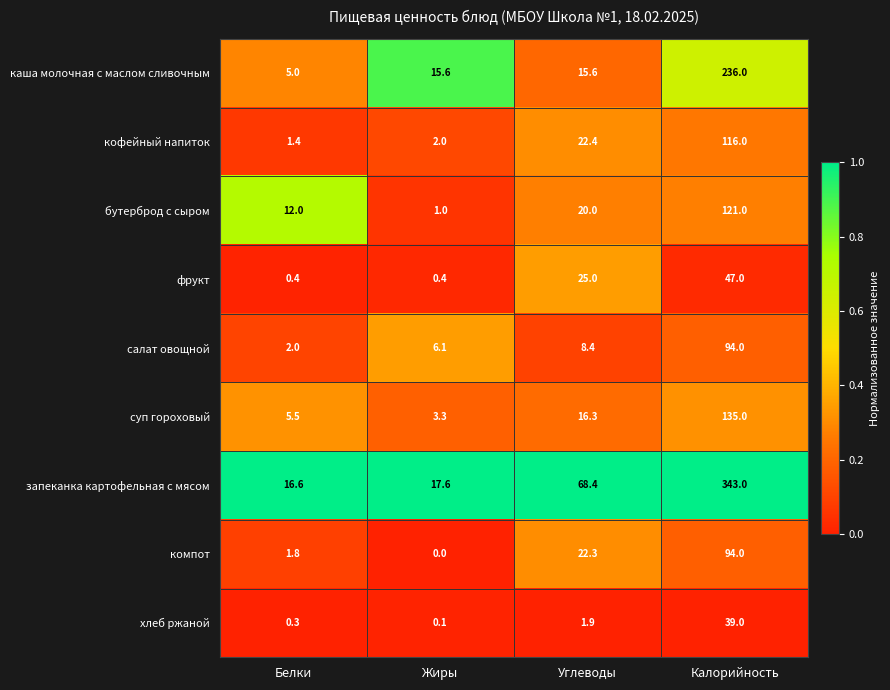

Which label corresponds to the smallest value in the chart?

Жиры